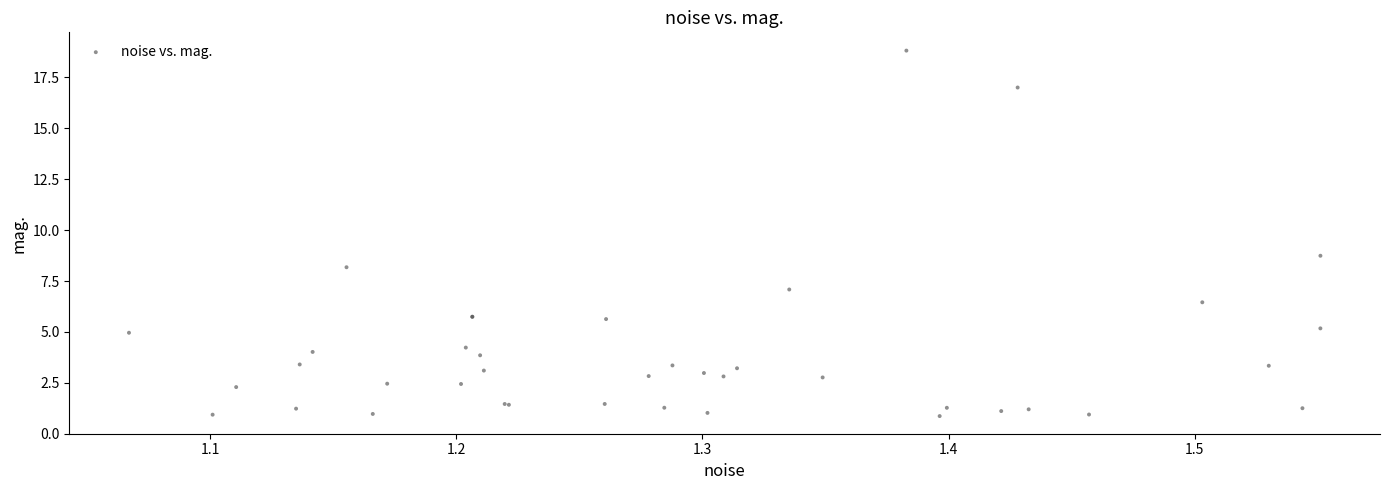

What Y value in the scatter plot is closest to 9?

8.7